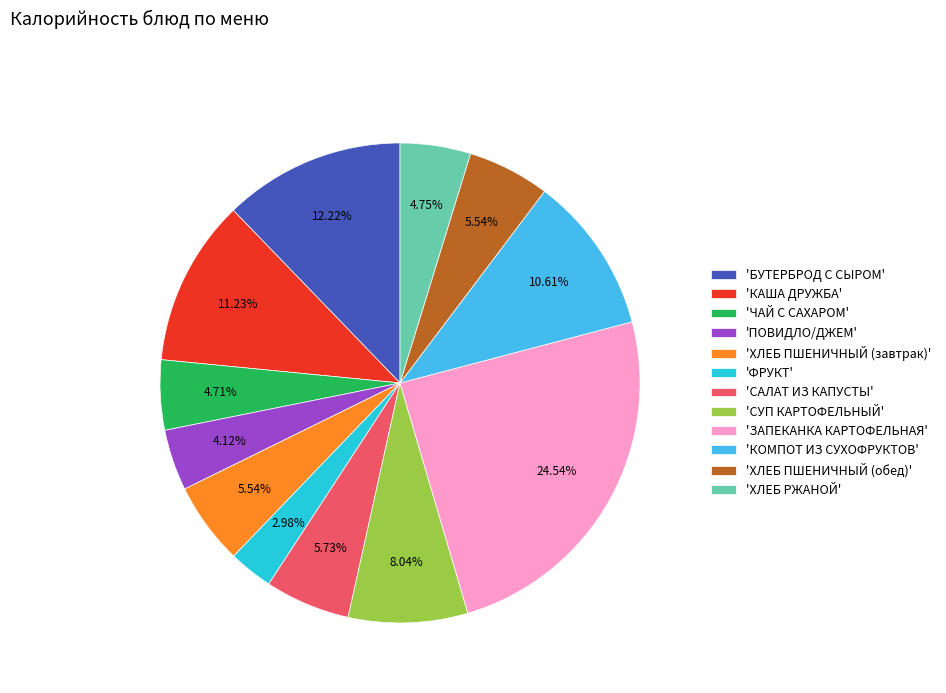

Is the sum of 'САЛАТ ИЗ КАПУСТЫ' and 'СУП КАРТОФЕЛЬНЫЙ' greater than half?

No